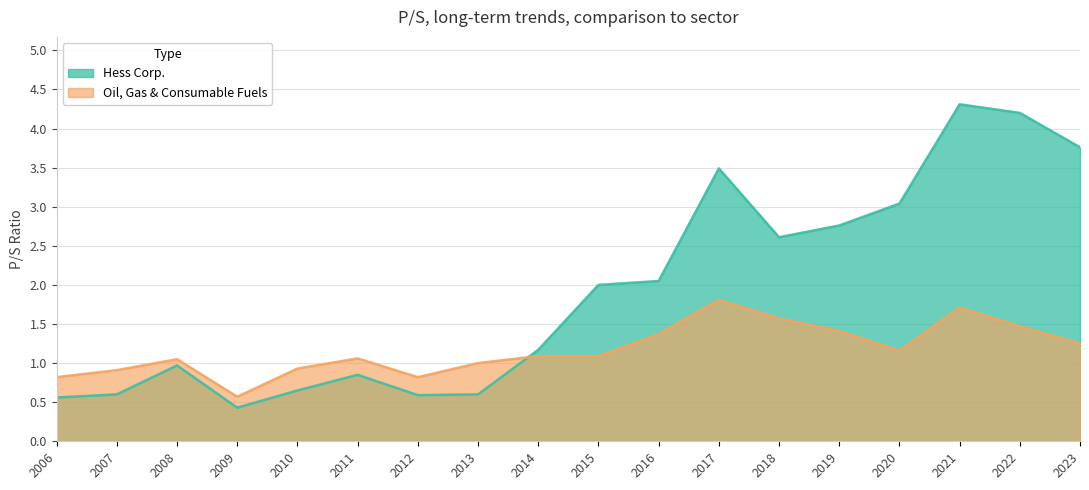

At which category is the sum across all series the highest?

2021